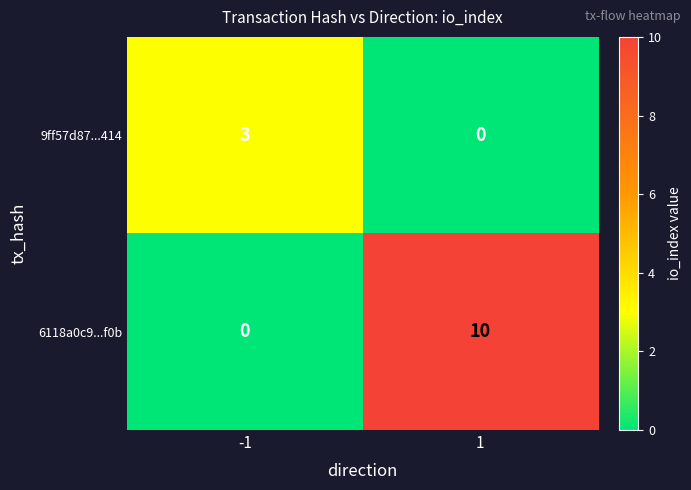

What is the average value of the 6118a0c9...f0b series?

5